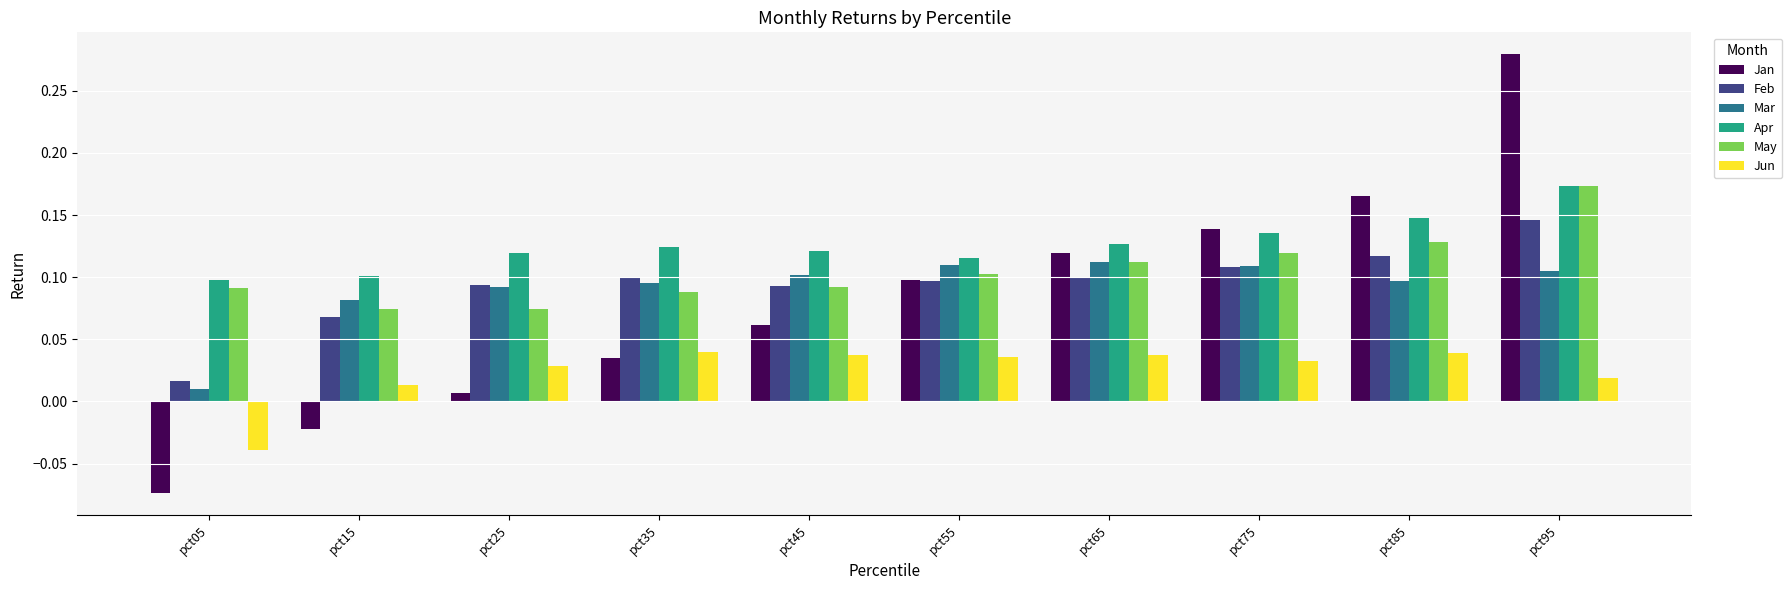

Which category has the lowest value in the Mar series?

pct05